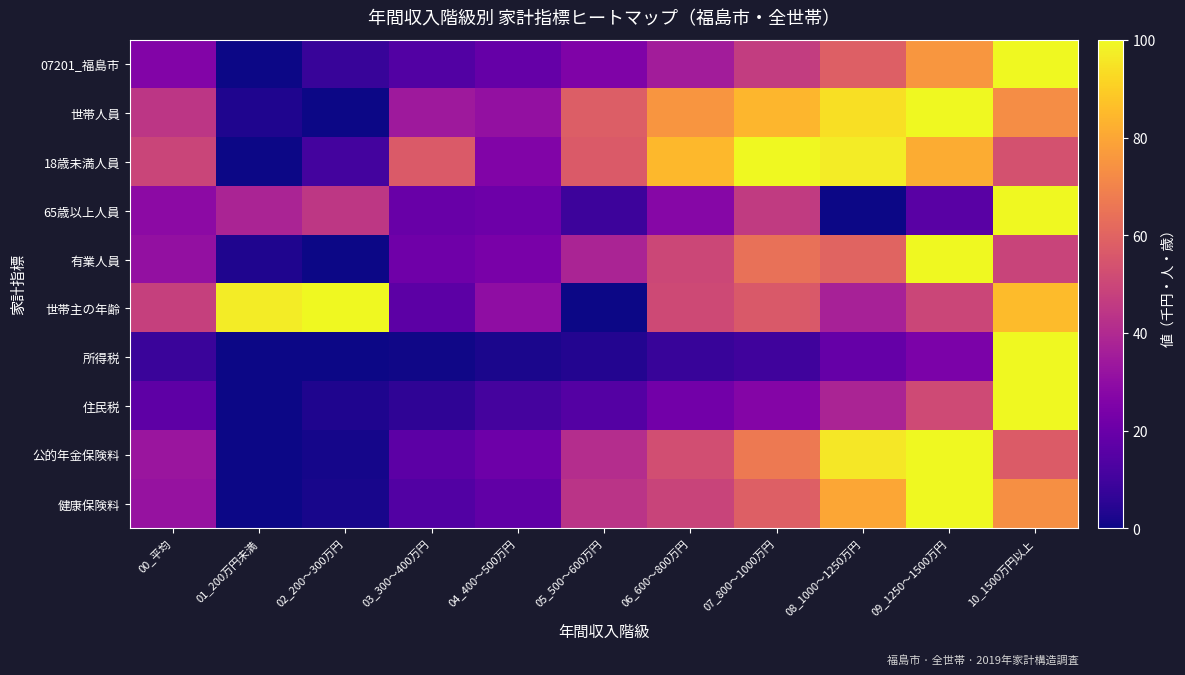

Which series changed the most between 09_1250～1500万円 and 10_1500万円以上?

65歳以上人員